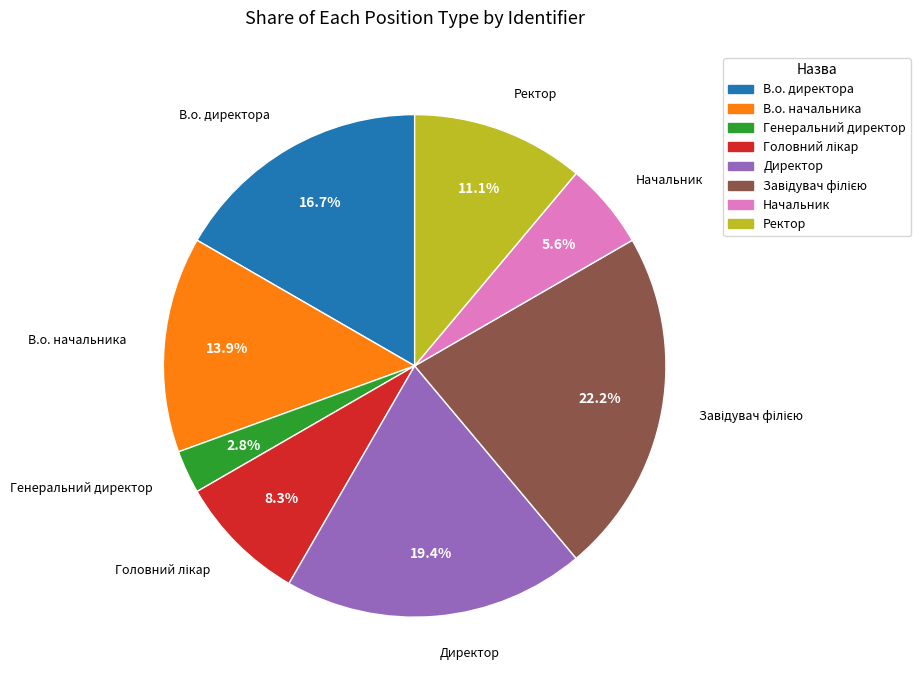

To the nearest percent, what is the difference between the Генеральний директор and Директор slice percentages?

17%